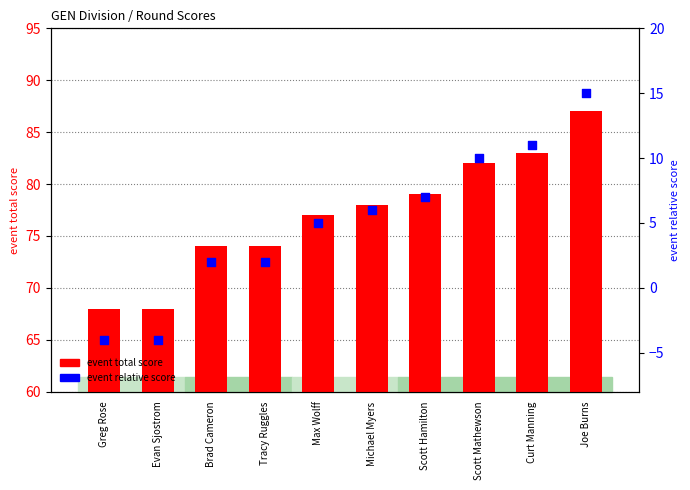

At which category is the sum across all series the highest?

Joe Burns